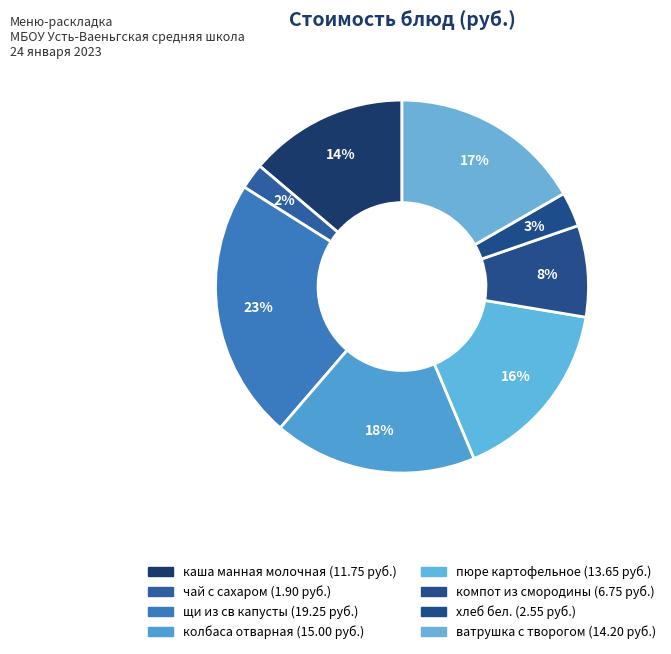

Is there a majority slice in this chart?

No